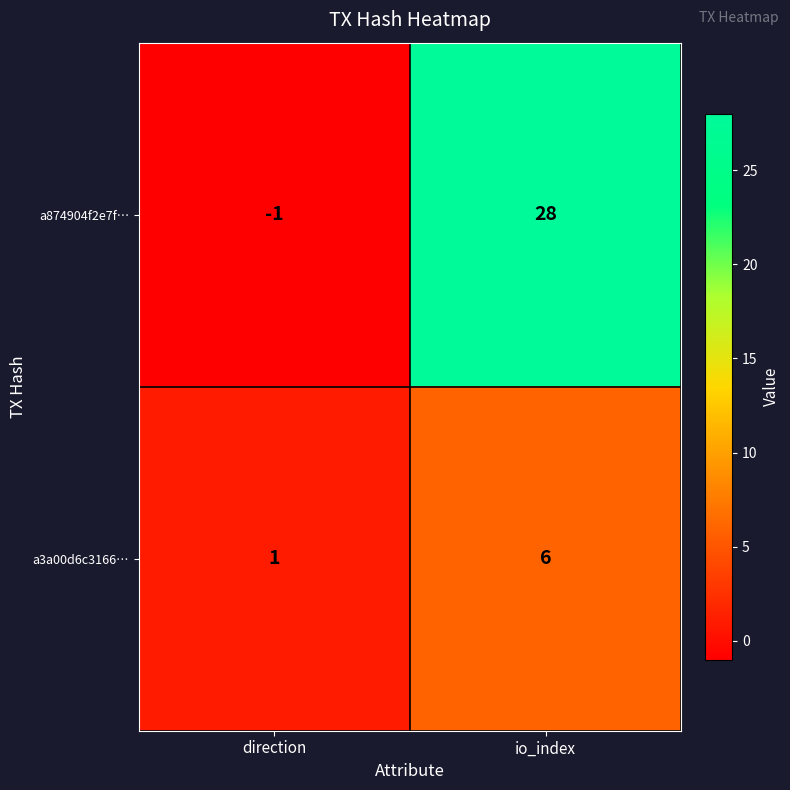

At which label is a3a00d6c3166… closest to 3?

direction